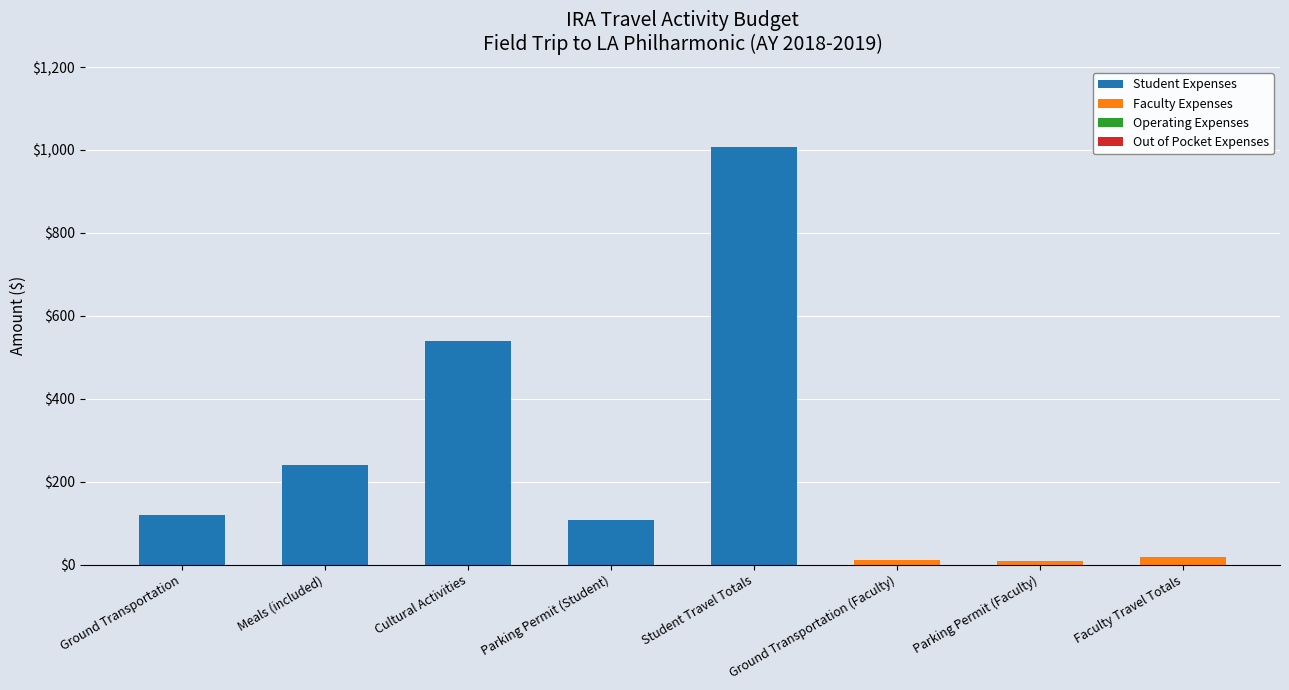

What is the difference between the Student Expenses values at Meals (included) and Parking Permit (Faculty)?

240